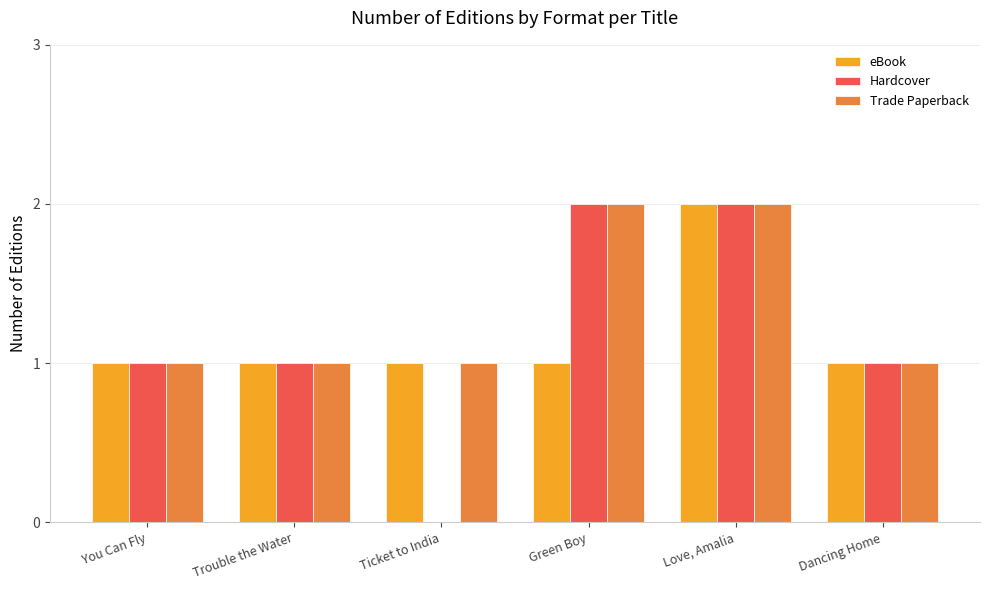

The Trade Paperback series shows 1 at Dancing Home. True or false?

True